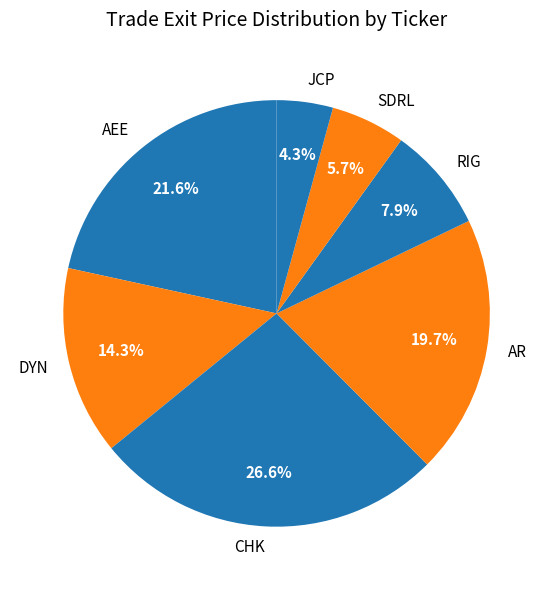

To the nearest percent, what percentage of the pie is JCP?

4%